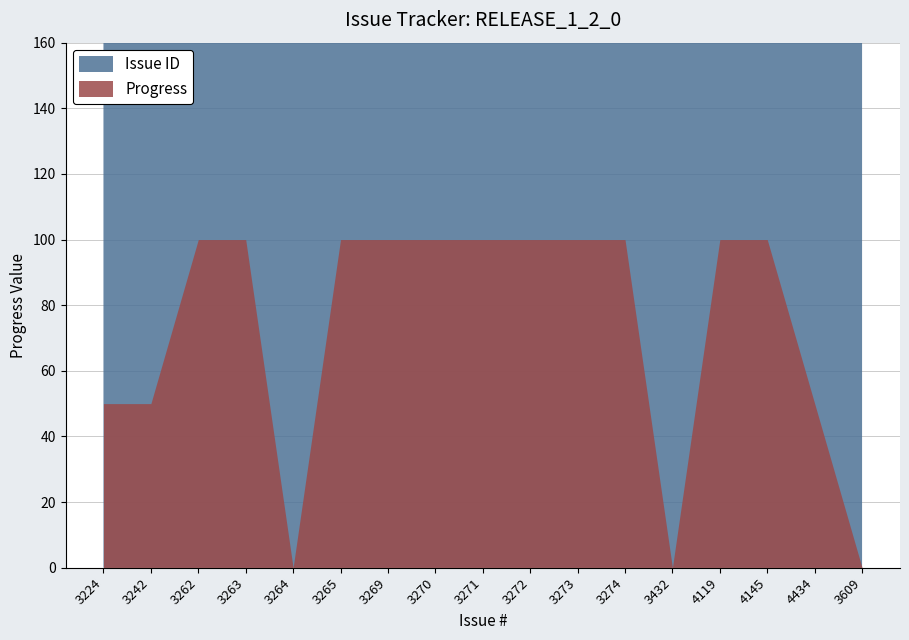

What is the average value of the Issue ID series?

3464